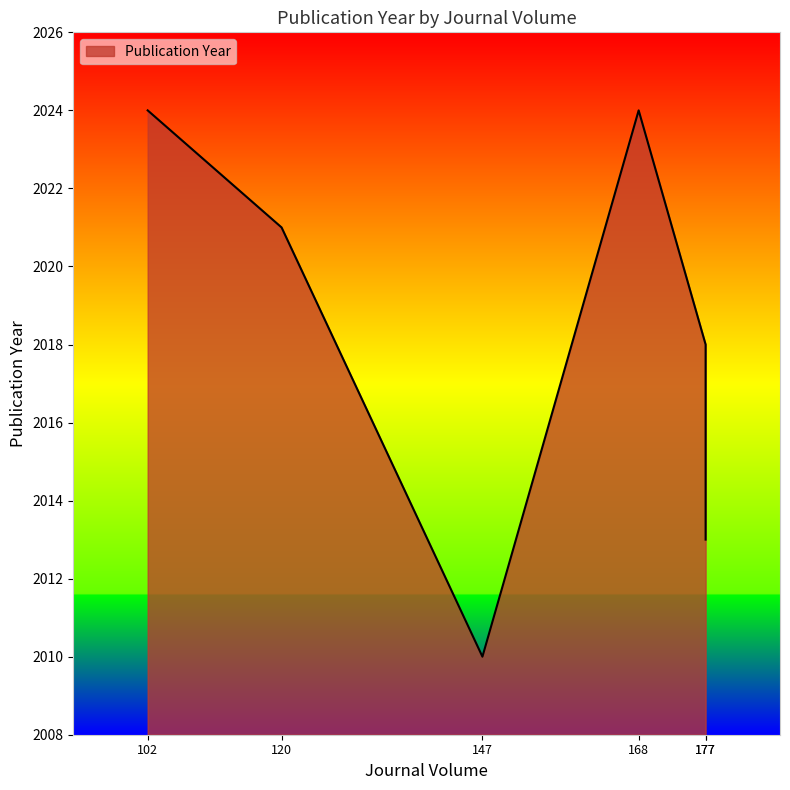

How many data points are less than 2021?

3